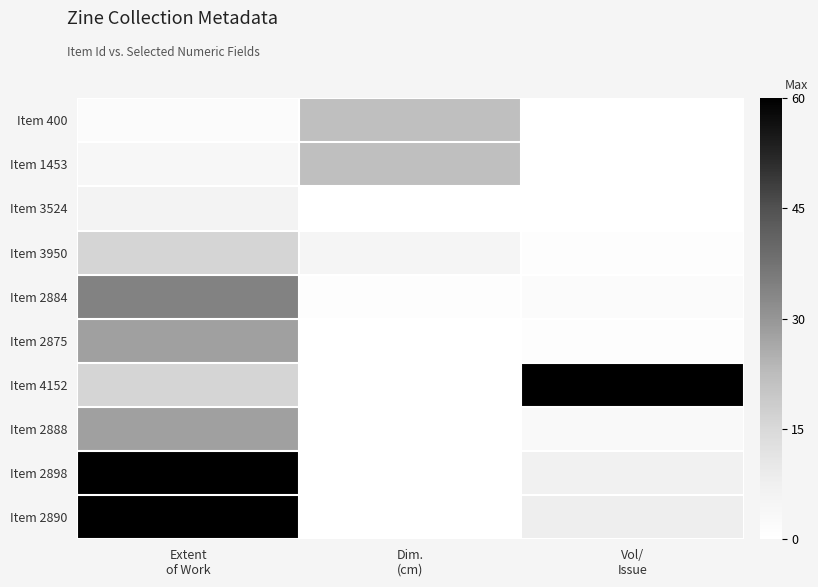

Rank the series by their maximum value, from highest to lowest.

Item 4152, Item 2898, Item 2890, Item 2884, Item 2875, Item 2888, Item 400, Item 1453, Item 3950, Item 3524